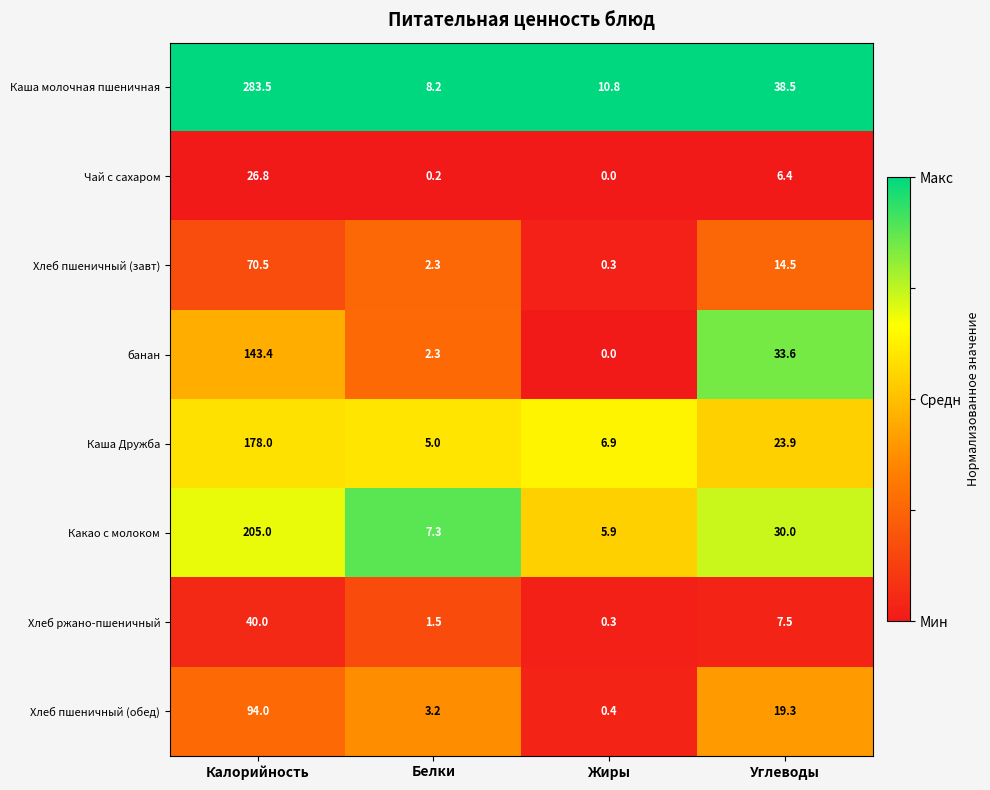

Between Жиры and Углеводы, which series saw the biggest shift?

банан